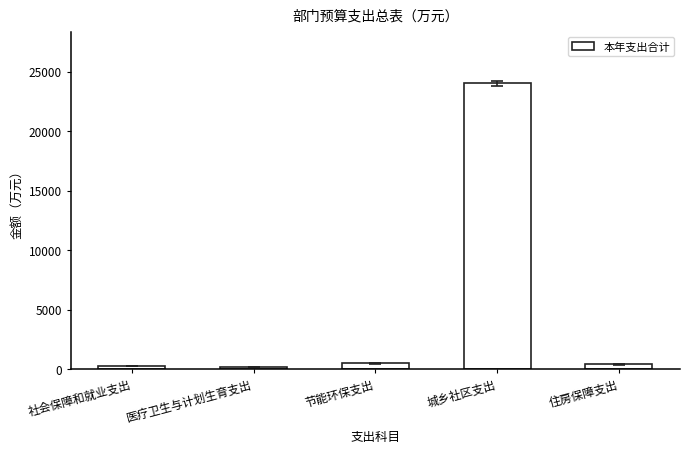

Read the value at 节能环保支出.

501.5